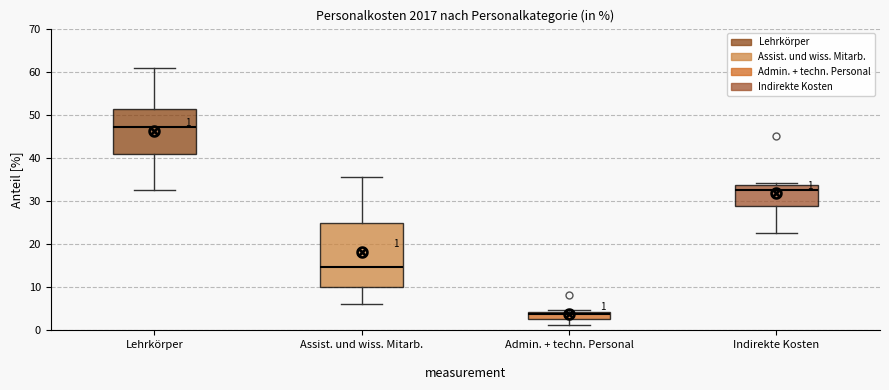

Which box is the tallest, from its lower edge to its upper edge?

Assist. und wiss. Mitarb.